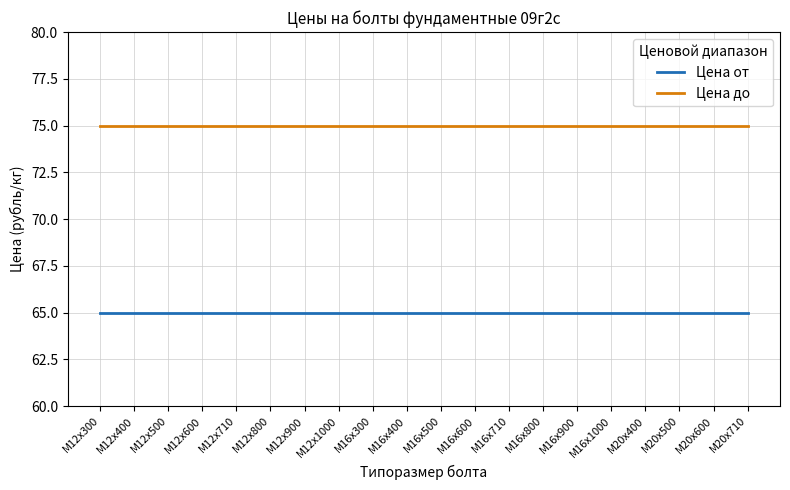

The value of Цена от at М20х710 is 98. True or false?

False